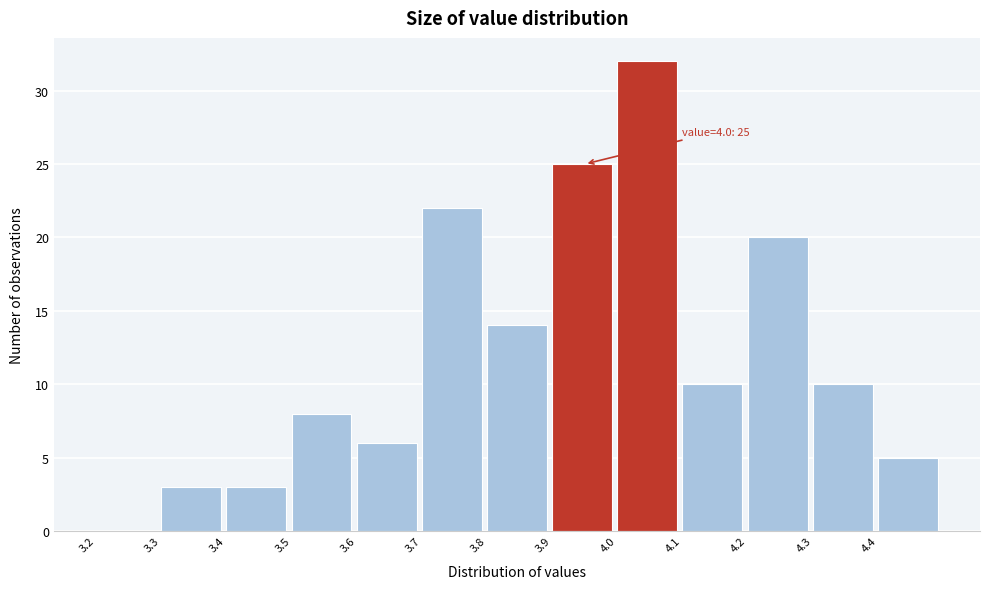

Over which range of the x-axis is the bar tallest?

4.0 to 4.1